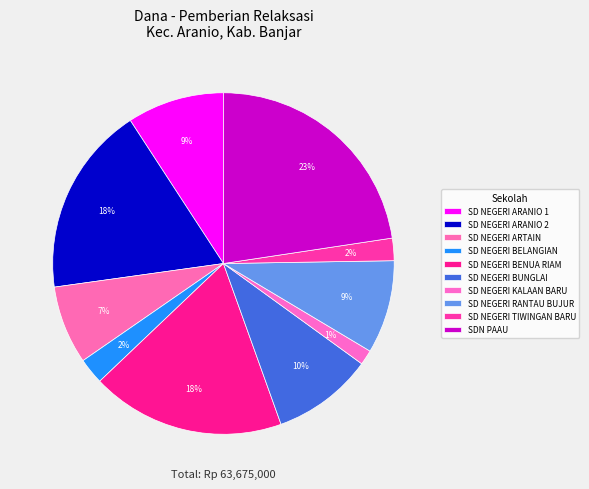

What percentage is the SD NEGERI ARTAIN slice, to the nearest percent?

7%